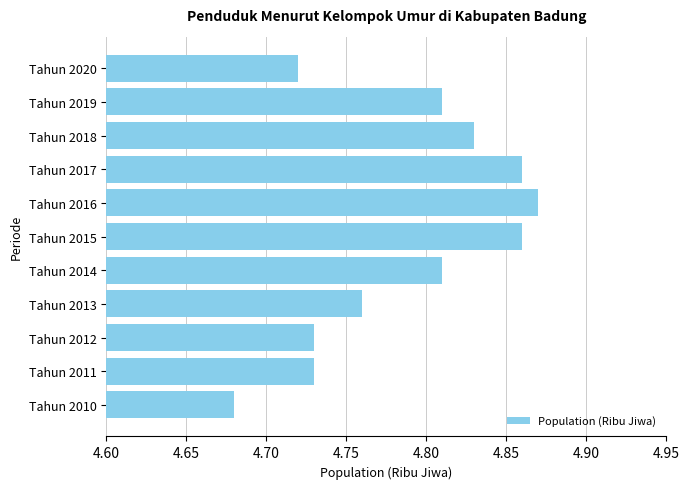

Count the values in the range 4 to 5.

11